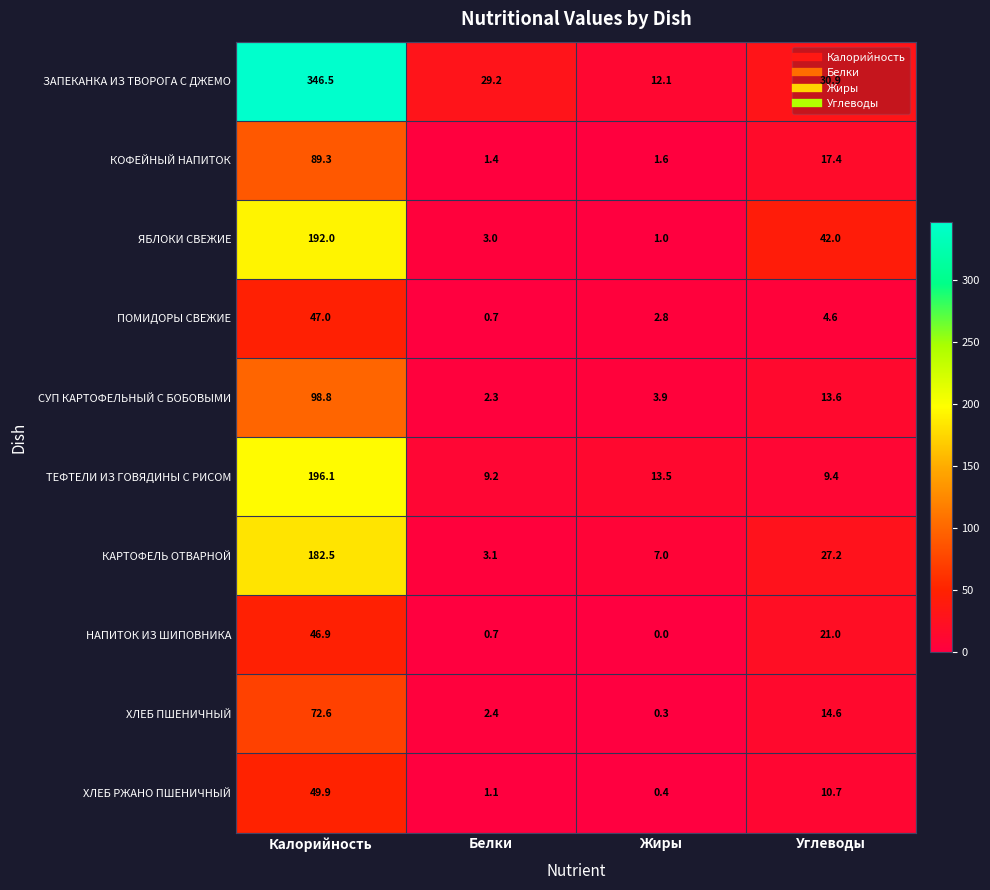

What is the sum of all СУП КАРТОФЕЛЬНЫЙ С БОБОВЫМИ values?

118.6